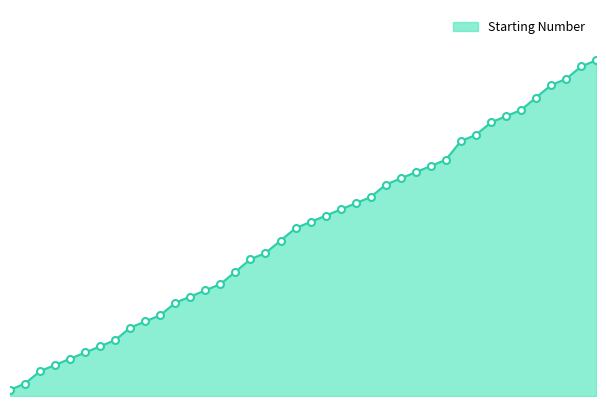

Is this an area chart (filled region under the line)?

Yes